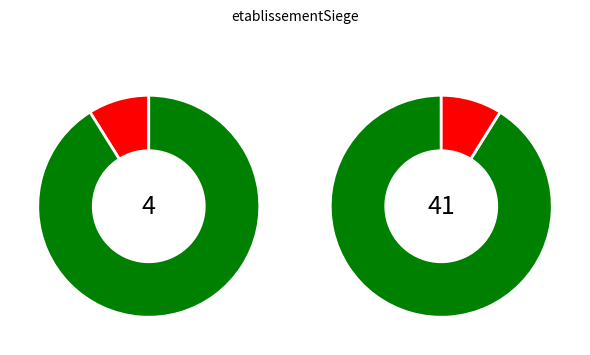

Is there any slice that represents more than half of the pie?

Yes